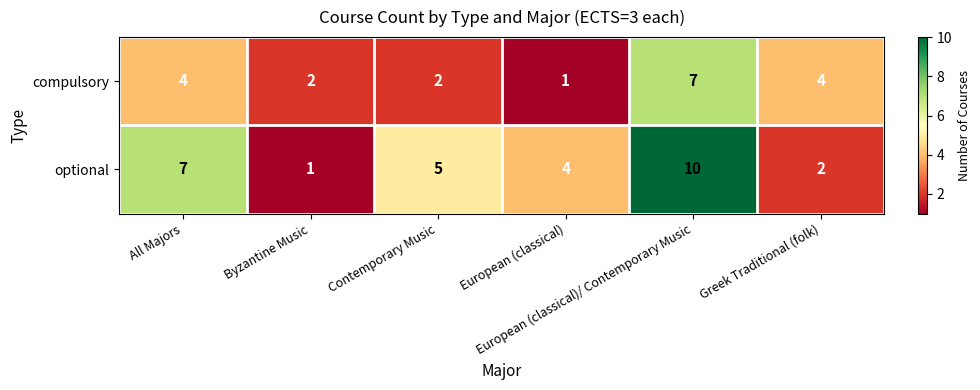

Which series has the largest total across all categories?

optional